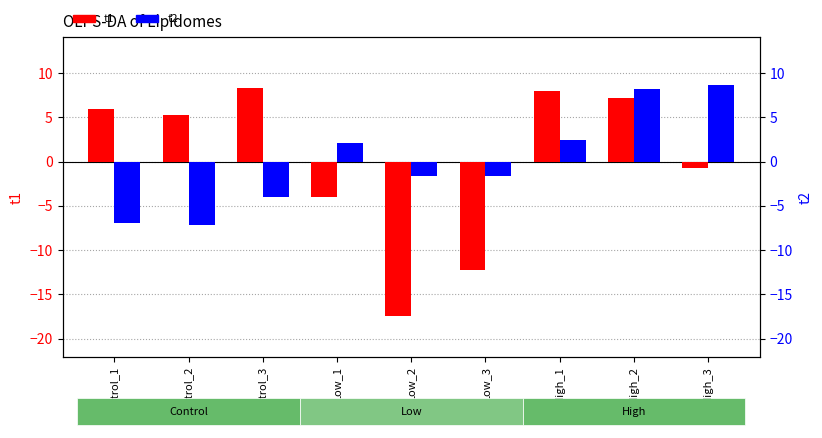

At which category is the sum across all series the highest?

High_2